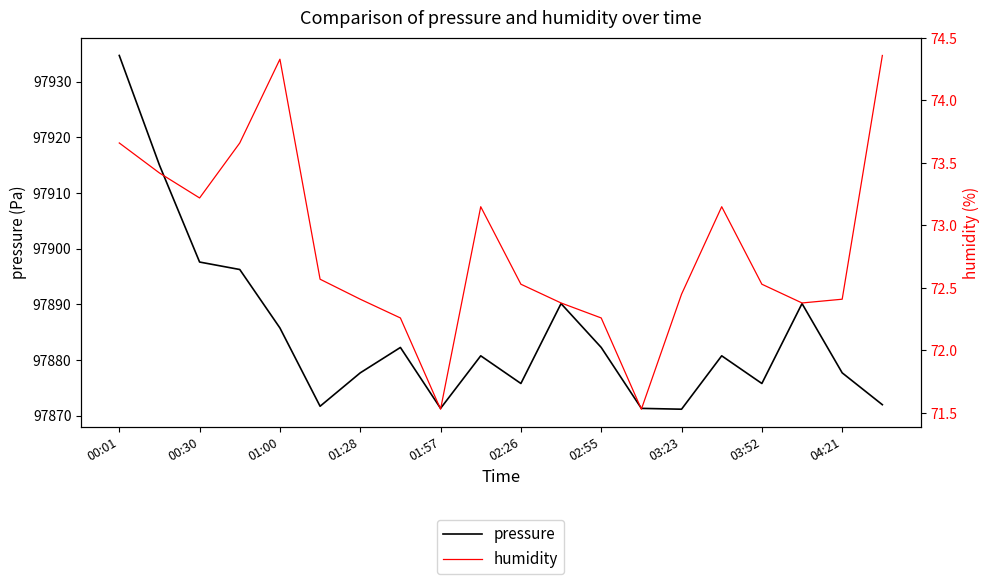

True or false: pressure and humidity cross at least once.

False